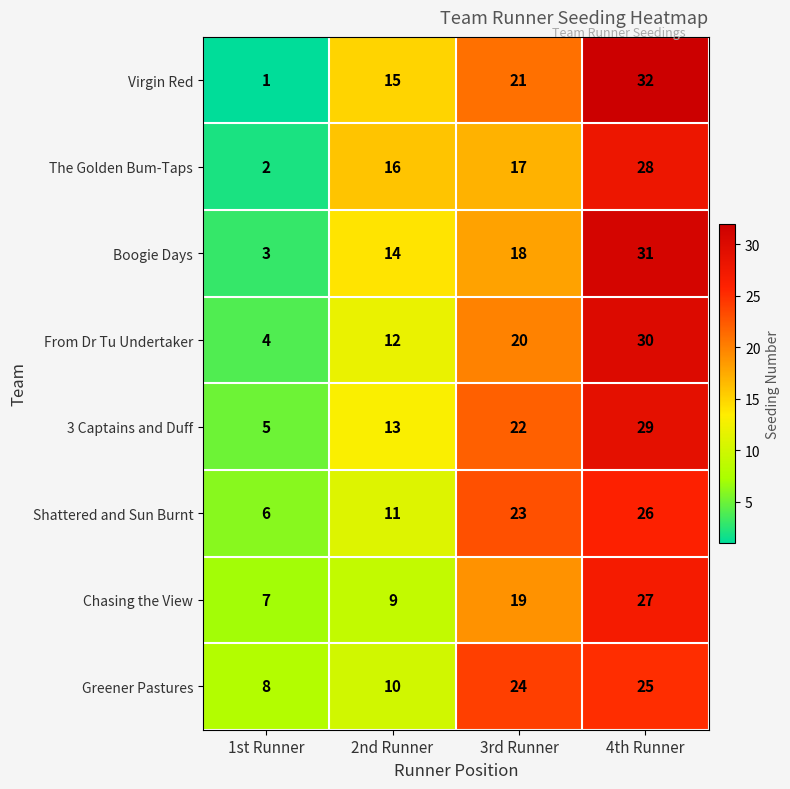

What is the spread (max minus min) of values at 4th Runner?

7